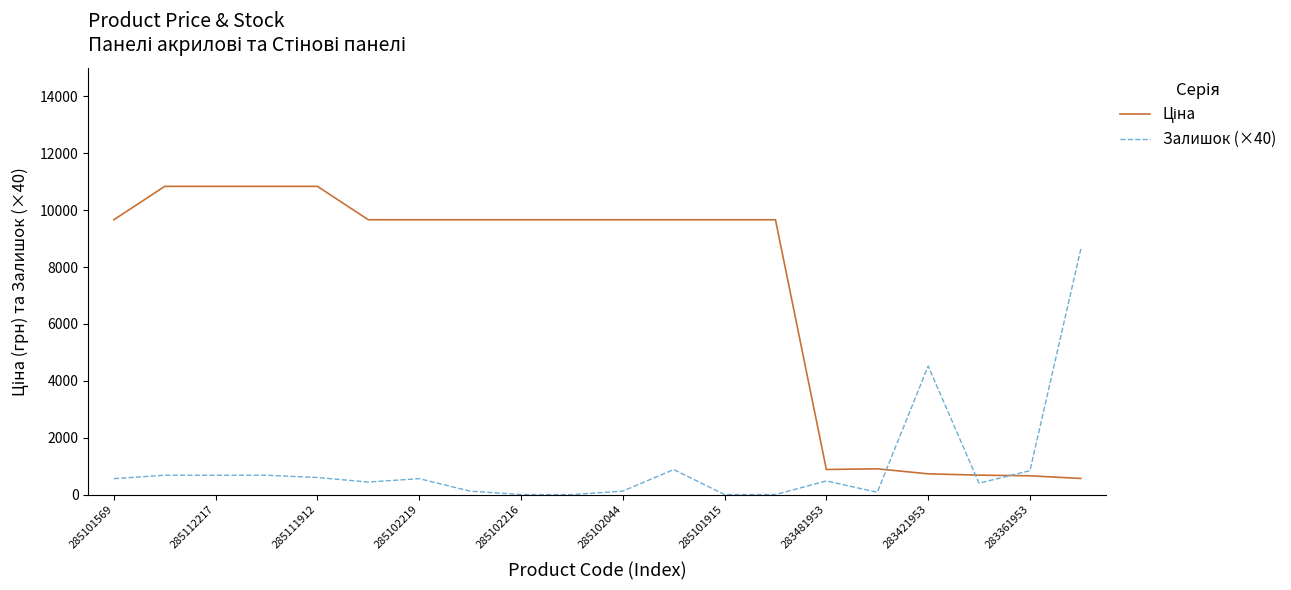

What is the difference between the maximum and minimum values in the Залишок (×40) series?

8640.0